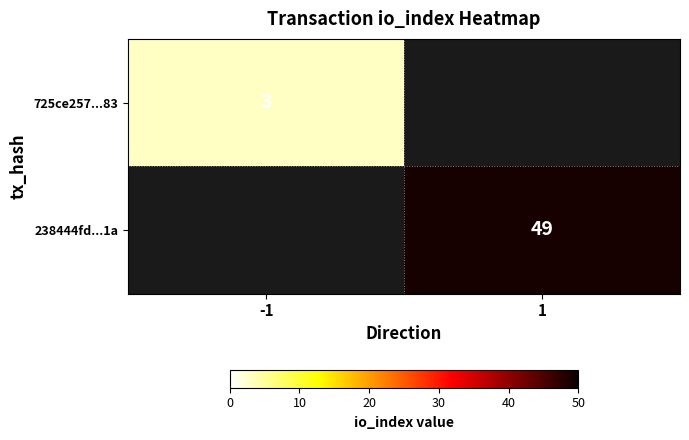

How many data points does each series have?

2